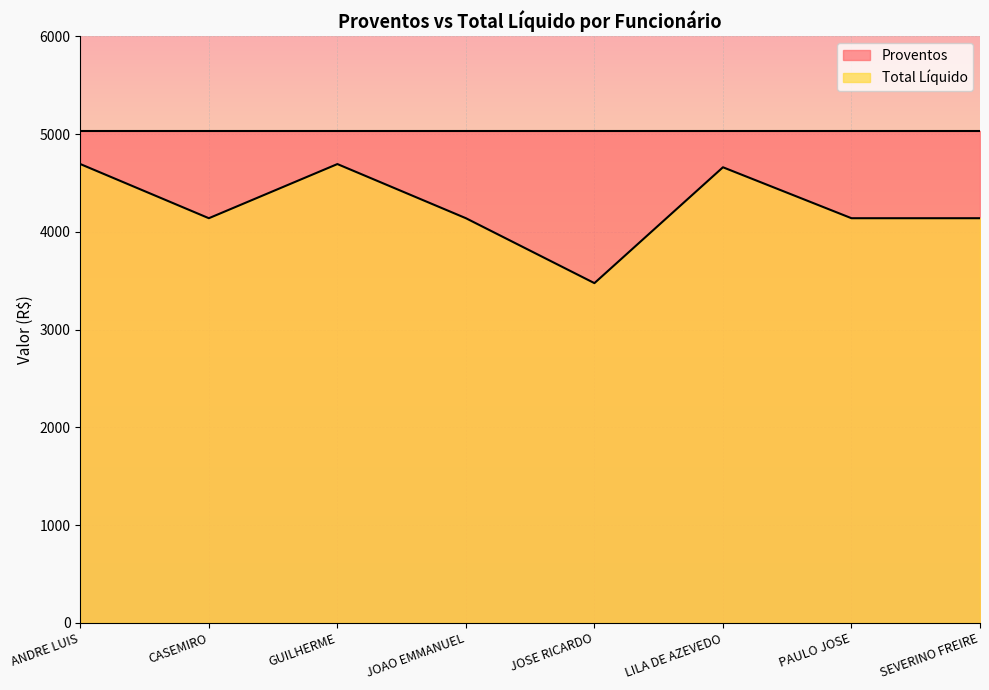

Is it true that the value at JOSE RICARDO is 1838.3?

False